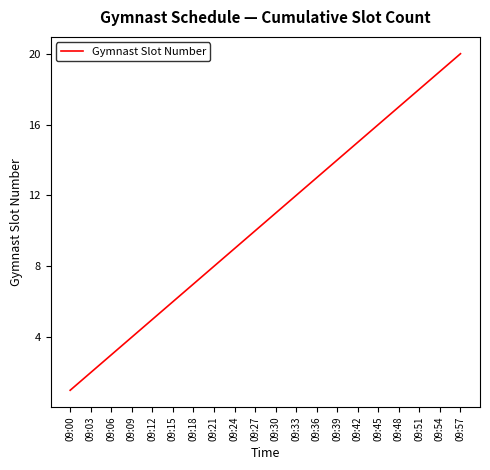

Where is the data nearest to the value 10?

09:27